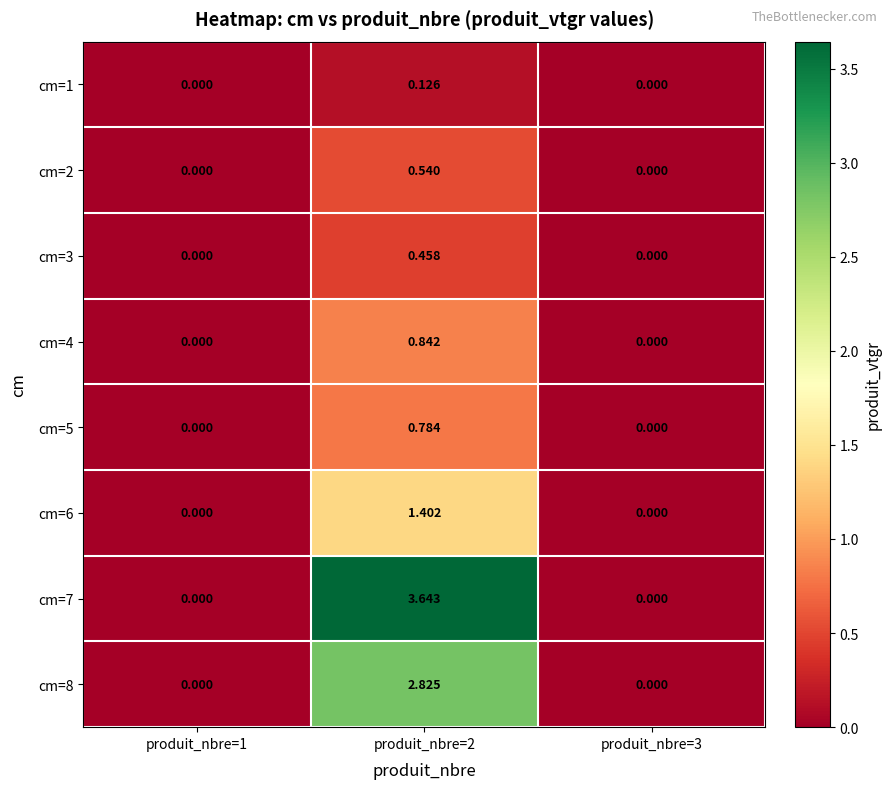

Is the value of cm=5 at produit_nbre=1 greater than the value of cm=1 at produit_nbre=2?

No